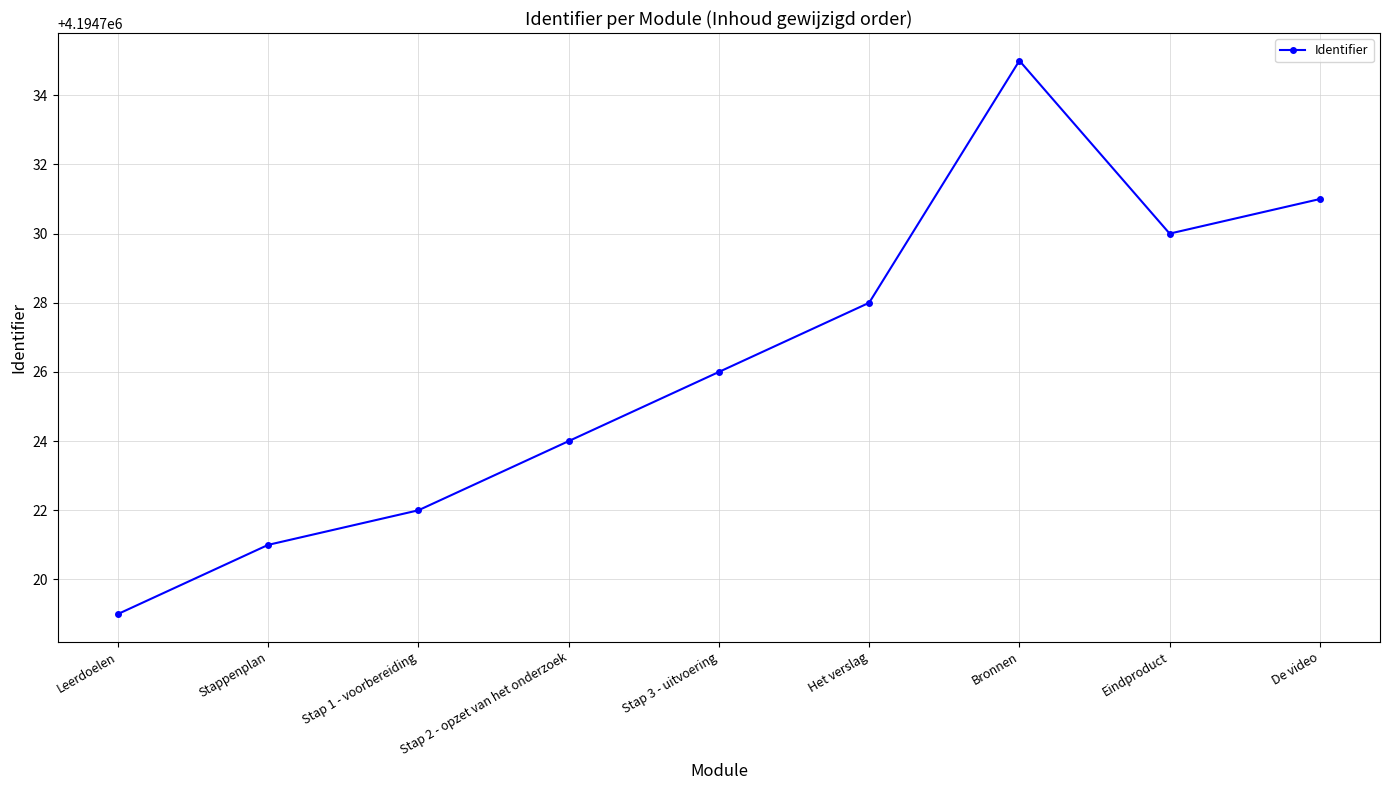

What is the change in value from Bronnen to De video?

-4